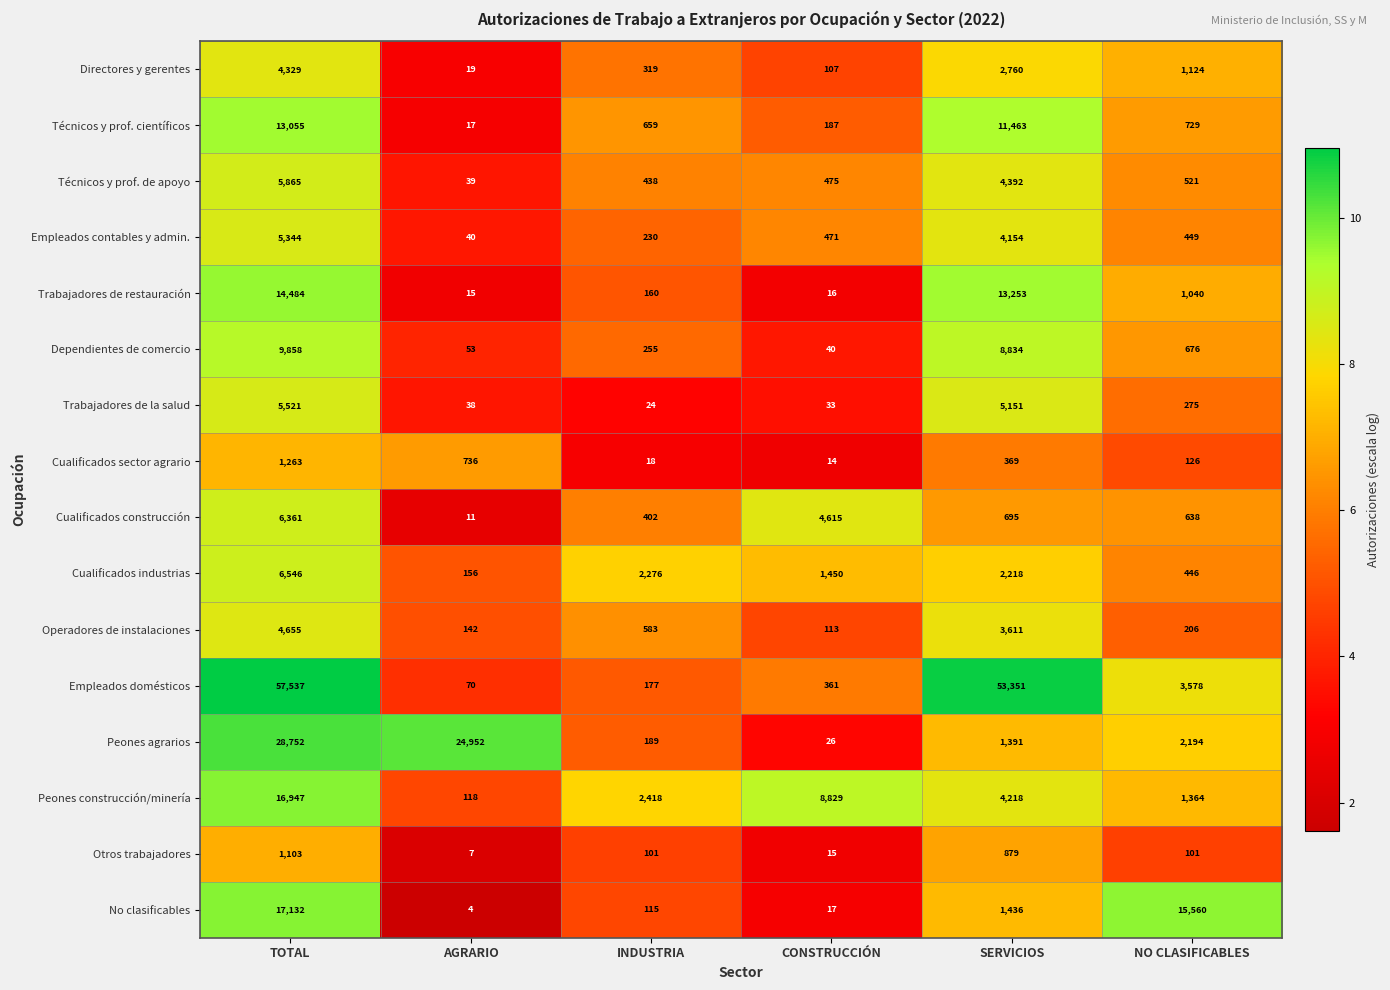

At how many categories does at least one series exceed 4?

6